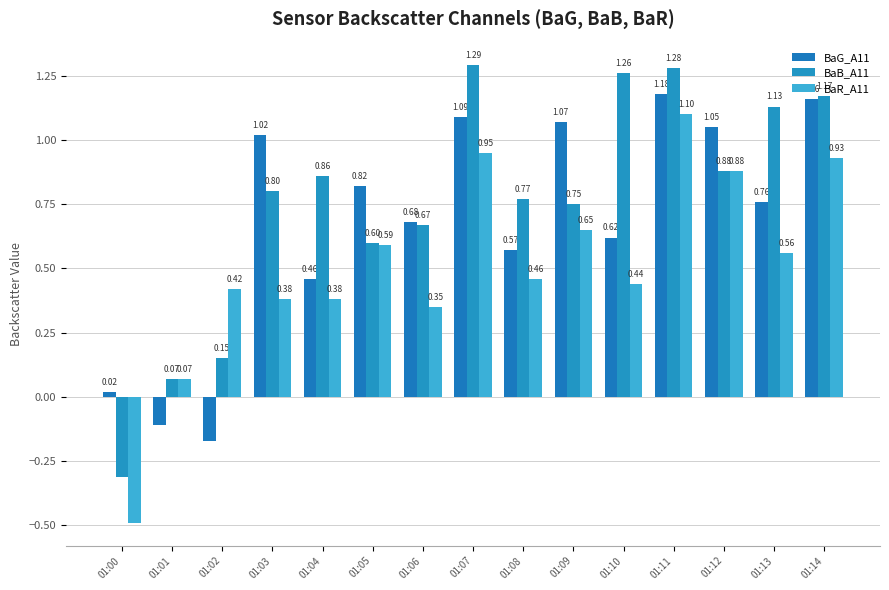

Does the chart contain any negative values?

Yes